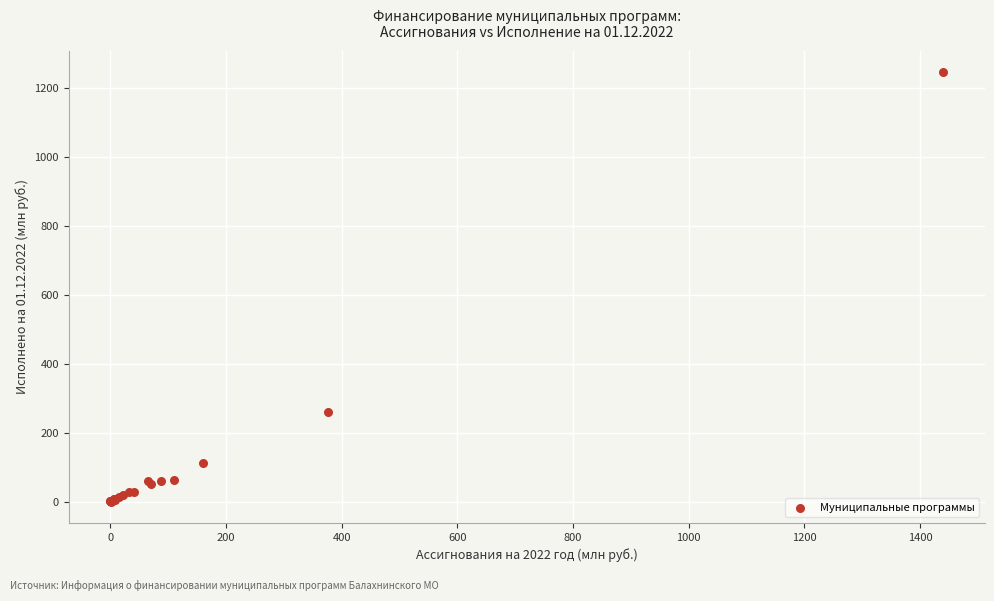

What Y value in the scatter plot is closest to 622?

259.4